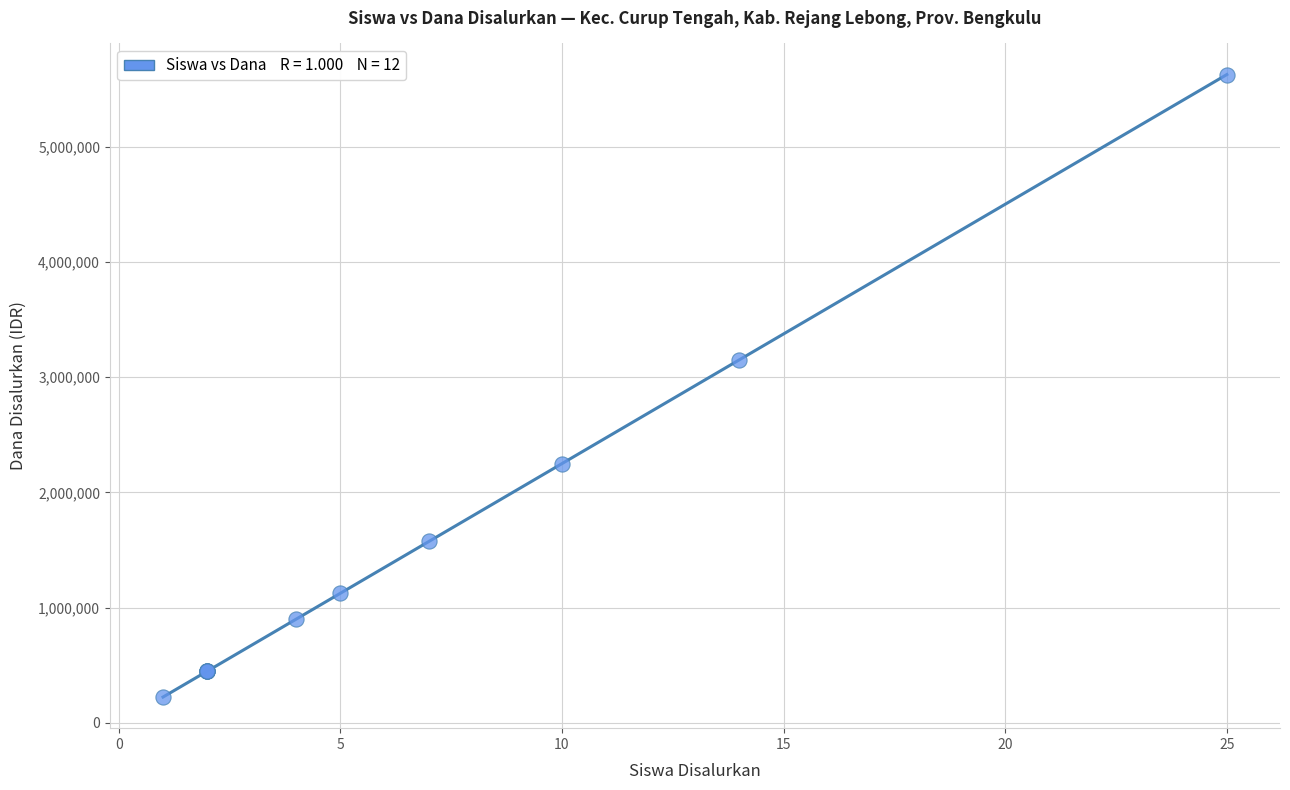

What Y value in the scatter plot is closest to 2925000?

3150000